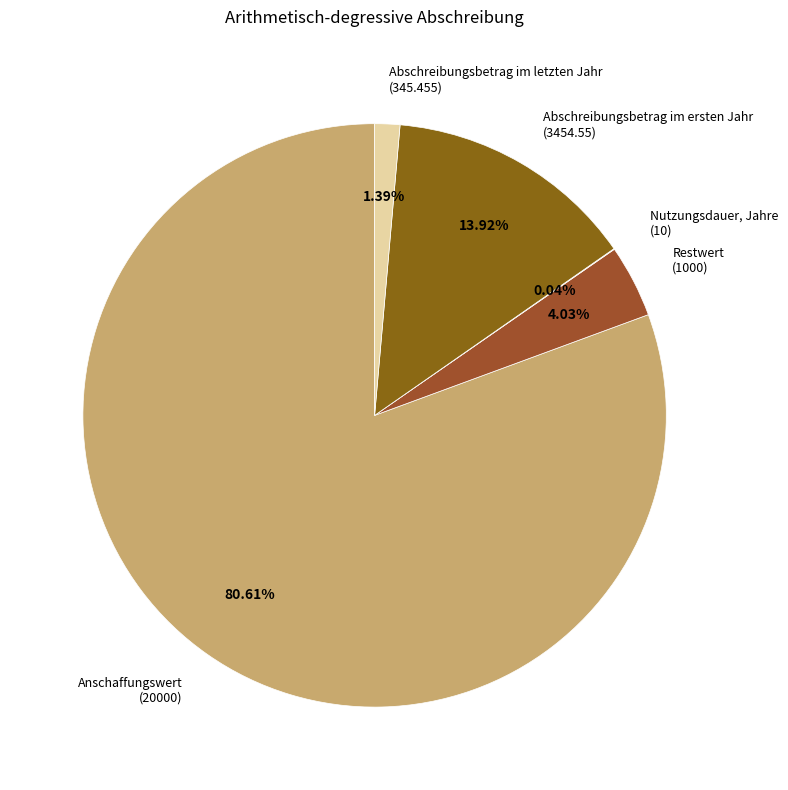

Rank the categories by value from highest to lowest.

Anschaffungswert, Abschreibungsbetrag im ersten Jahr, Restwert, Abschreibungsbetrag im letzten Jahr, Nutzungsdauer, Jahre